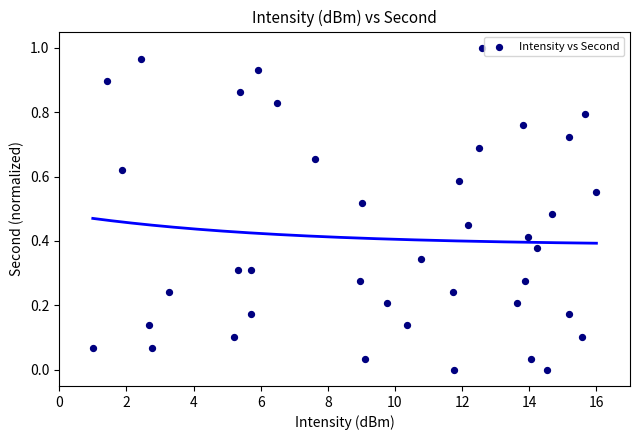

How many points are shown in the scatter plot?

40